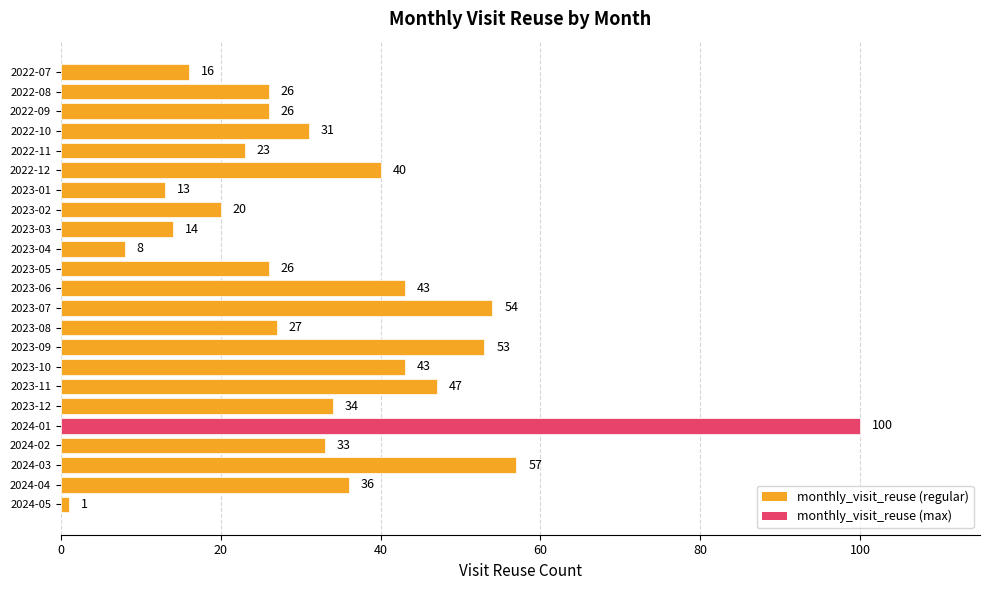

How many distinct data groups are displayed?

1